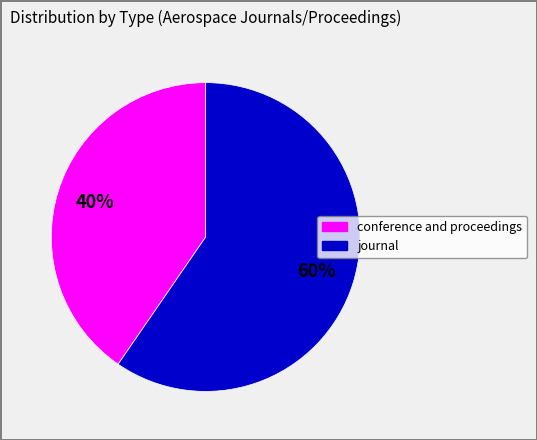

What is the majority slice?

journal